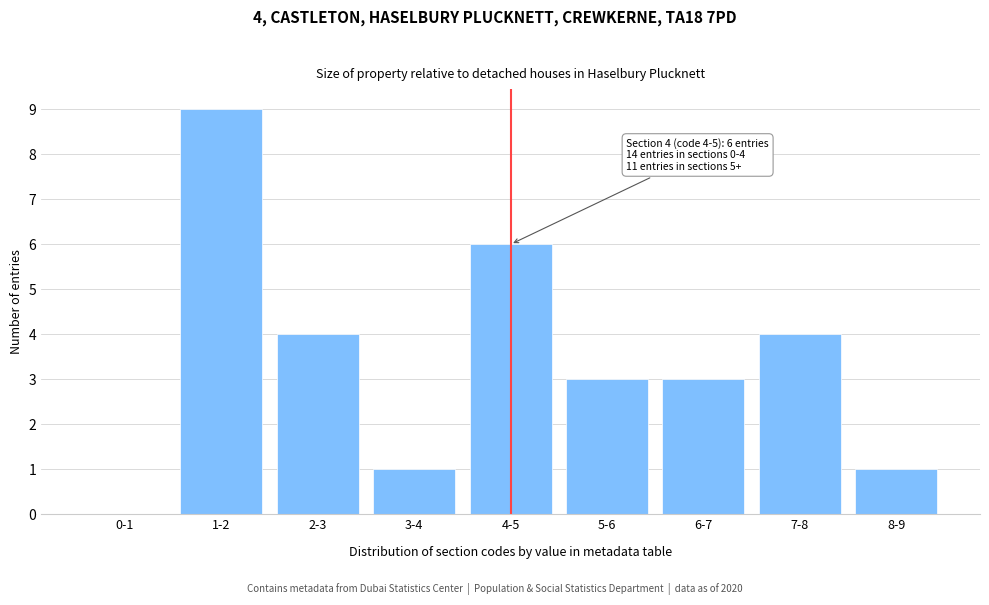

Reading left to right, transcribe all the data shown in this chart.

0-1=0	1-2=9	2-3=4	3-4=1	4-5=6	5-6=3	6-7=3	7-8=4	8-9=1